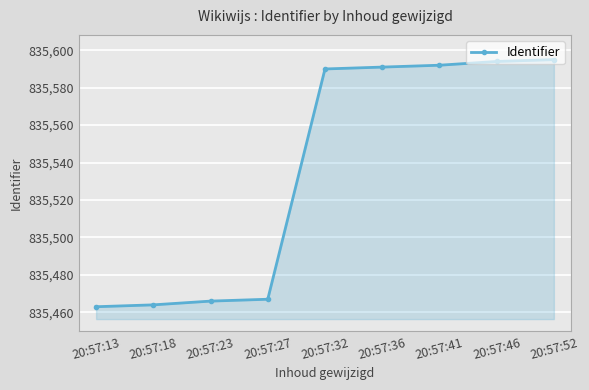

What is the average value?

835536